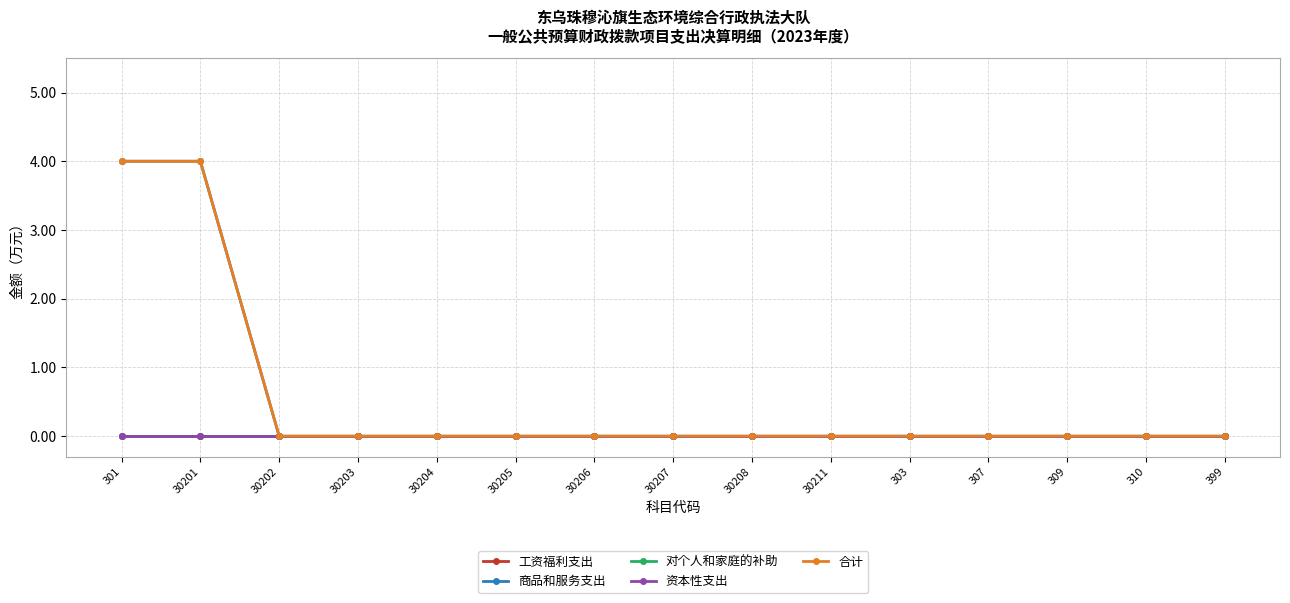

What is the difference between the second highest and minimum values in the 合计 series?

4